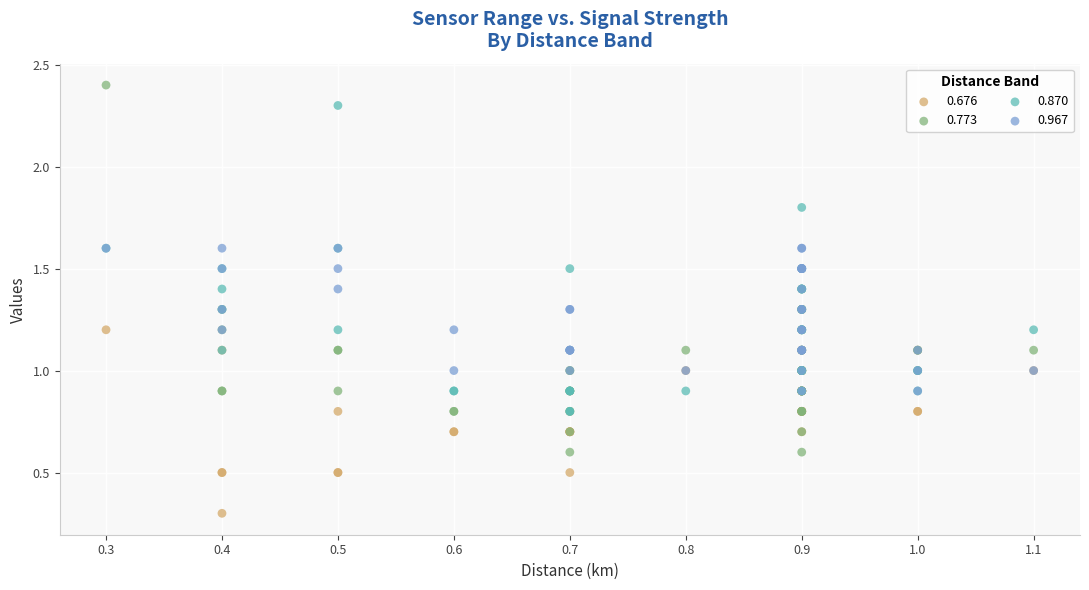

Which series contains the lowest Y value?

0.676